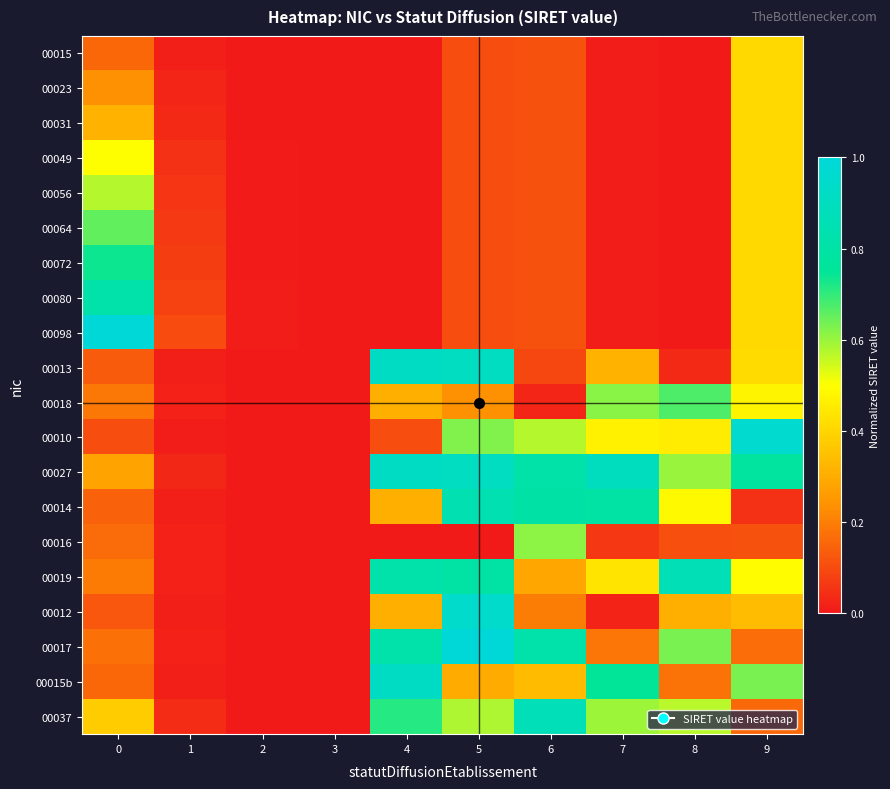

Reading left to right, extract all data points from this chart.

00015: 0=0.2	1=0.0	2=0.0	3=0.0	4=0.0	5=0.1	6=0.1	7=0.0	8=0.0	9=0.4
00023: 0=0.2	1=0.0	2=0.0	3=0.0	4=0.0	5=0.1	6=0.1	7=0.0	8=0.0	9=0.4
00031: 0=0.3	1=0.0	2=0.0	3=0.0	4=0.0	5=0.1	6=0.1	7=0.0	8=0.0	9=0.4
00049: 0=0.5	1=0.0	2=0.0	3=0.0	4=0.0	5=0.1	6=0.1	7=0.0	8=0.0	9=0.4
00056: 0=0.6	1=0.1	2=0.0	3=0.0	4=0.0	5=0.1	6=0.1	7=0.0	8=0.0	9=0.4
00064: 0=0.7	1=0.1	2=0.0	3=0.0	4=0.0	5=0.1	6=0.1	7=0.0	8=0.0	9=0.4
00072: 0=0.7	1=0.1	2=0.0	3=0.0	4=0.0	5=0.1	6=0.1	7=0.0	8=0.0	9=0.4
00080: 0=0.8	1=0.1	2=0.0	3=0.0	4=0.0	5=0.1	6=0.1	7=0.0	8=0.0	9=0.4
00098: 0=1.0	1=0.1	2=0.0	3=0.0	4=0.0	5=0.1	6=0.1	7=0.0	8=0.0	9=0.4
00013: 0=0.1	1=0.0	2=0.0	3=0.0	4=0.9	5=0.9	6=0.1	7=0.3	8=0.0	9=0.4
00018: 0=0.2	1=0.0	2=0.0	3=0.0	4=0.3	5=0.2	6=0.0	7=0.6	8=0.7	9=0.5
00010: 0=0.1	1=0.0	2=0.0	3=0.0	4=0.1	5=0.6	6=0.6	7=0.5	8=0.5	9=1.0
00027: 0=0.3	1=0.0	2=0.0	3=0.0	4=0.9	5=0.9	6=0.8	7=0.9	8=0.6	9=0.8
00014: 0=0.1	1=0.0	2=0.0	3=0.0	4=0.3	5=0.8	6=0.8	7=0.8	8=0.5	9=0.0
00016: 0=0.2	1=0.0	2=0.0	3=0.0	4=0.0	5=0.0	6=0.6	7=0.1	8=0.1	9=0.1
00019: 0=0.2	1=0.0	2=0.0	3=0.0	4=0.8	5=0.8	6=0.3	7=0.4	8=0.9	9=0.5
00012: 0=0.1	1=0.0	2=0.0	3=0.0	4=0.3	5=0.9	6=0.2	7=0.0	8=0.3	9=0.3
00017: 0=0.2	1=0.0	2=0.0	3=0.0	4=0.8	5=1.0	6=0.8	7=0.2	8=0.6	9=0.2
00015b: 0=0.2	1=0.0	2=0.0	3=0.0	4=0.9	5=0.3	6=0.3	7=0.7	8=0.2	9=0.6
00037: 0=0.4	1=0.0	2=0.0	3=0.0	4=0.7	5=0.6	6=0.9	7=0.6	8=0.6	9=0.2